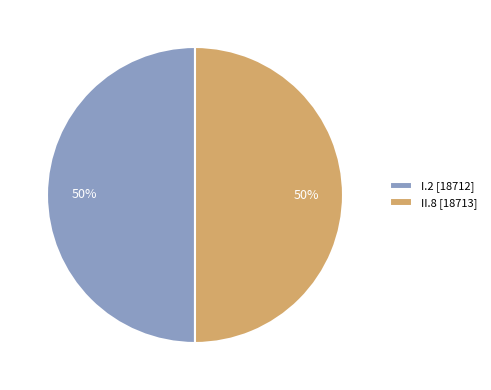

What is the ratio of the value at II.8 [18713] to the value at I.2 [18712]?

1.0